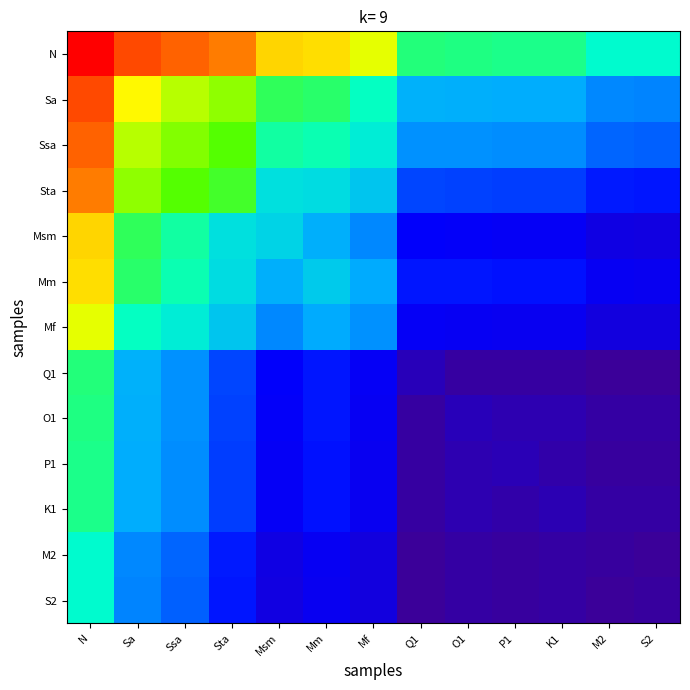

Reading right to left, what are all the values shown in this chart?

N: S2=4.1	M2=4.1	K1=4.4	P1=4.4	O1=4.5	Q1=4.5	Mf=5.7	Mm=6.1	Msm=6.1	Sta=6.8	Ssa=7.0	Sa=7.4	N=8.8
Sa: S2=2.6	M2=2.6	K1=2.9	P1=2.9	O1=3.0	Q1=3.0	Mf=4.2	Mm=4.6	Msm=4.6	Sta=5.3	Ssa=5.5	Sa=5.9	N=7.4
Ssa: S2=2.3	M2=2.4	K1=2.7	P1=2.7	O1=2.7	Q1=2.7	Mf=3.9	Mm=4.3	Msm=4.3	Sta=5.0	Ssa=5.2	Sa=5.5	N=7.0
Sta: S2=1.8	M2=1.8	K1=2.1	P1=2.1	O1=2.1	Q1=2.1	Mf=3.3	Mm=3.6	Msm=3.7	Sta=4.8	Ssa=5.0	Sa=5.3	N=6.8
Msm: S2=1.3	M2=1.3	K1=1.5	P1=1.5	O1=1.5	Q1=1.6	Mf=2.6	Mm=3.0	Msm=3.5	Sta=3.7	Ssa=4.3	Sa=4.6	N=6.1
Mm: S2=1.5	M2=1.5	K1=1.7	P1=1.7	O1=1.8	Q1=1.8	Mf=2.9	Mm=3.4	Msm=3.0	Sta=3.6	Ssa=4.3	Sa=4.6	N=6.1
Mf: S2=1.2	M2=1.2	K1=1.4	P1=1.4	O1=1.5	Q1=1.5	Mf=2.7	Mm=2.9	Msm=2.6	Sta=3.3	Ssa=3.9	Sa=4.2	N=5.7
Q1: S2=0.3	M2=0.3	K1=0.4	P1=0.4	O1=0.5	Q1=0.8	Mf=1.5	Mm=1.8	Msm=1.6	Sta=2.1	Ssa=2.7	Sa=3.0	N=4.5
O1: S2=0.5	M2=0.5	K1=0.6	P1=0.6	O1=0.7	Q1=0.5	Mf=1.5	Mm=1.8	Msm=1.5	Sta=2.1	Ssa=2.7	Sa=3.0	N=4.5
P1: S2=0.4	M2=0.4	K1=0.5	P1=0.7	O1=0.6	Q1=0.4	Mf=1.4	Mm=1.7	Msm=1.5	Sta=2.1	Ssa=2.7	Sa=2.9	N=4.4
K1: S2=0.5	M2=0.5	K1=0.7	P1=0.5	O1=0.6	Q1=0.4	Mf=1.4	Mm=1.7	Msm=1.5	Sta=2.1	Ssa=2.7	Sa=2.9	N=4.4
M2: S2=0.3	M2=0.4	K1=0.5	P1=0.4	O1=0.5	Q1=0.3	Mf=1.2	Mm=1.5	Msm=1.3	Sta=1.8	Ssa=2.4	Sa=2.6	N=4.1
S2: S2=0.4	M2=0.3	K1=0.5	P1=0.4	O1=0.5	Q1=0.3	Mf=1.2	Mm=1.5	Msm=1.3	Sta=1.8	Ssa=2.3	Sa=2.6	N=4.1